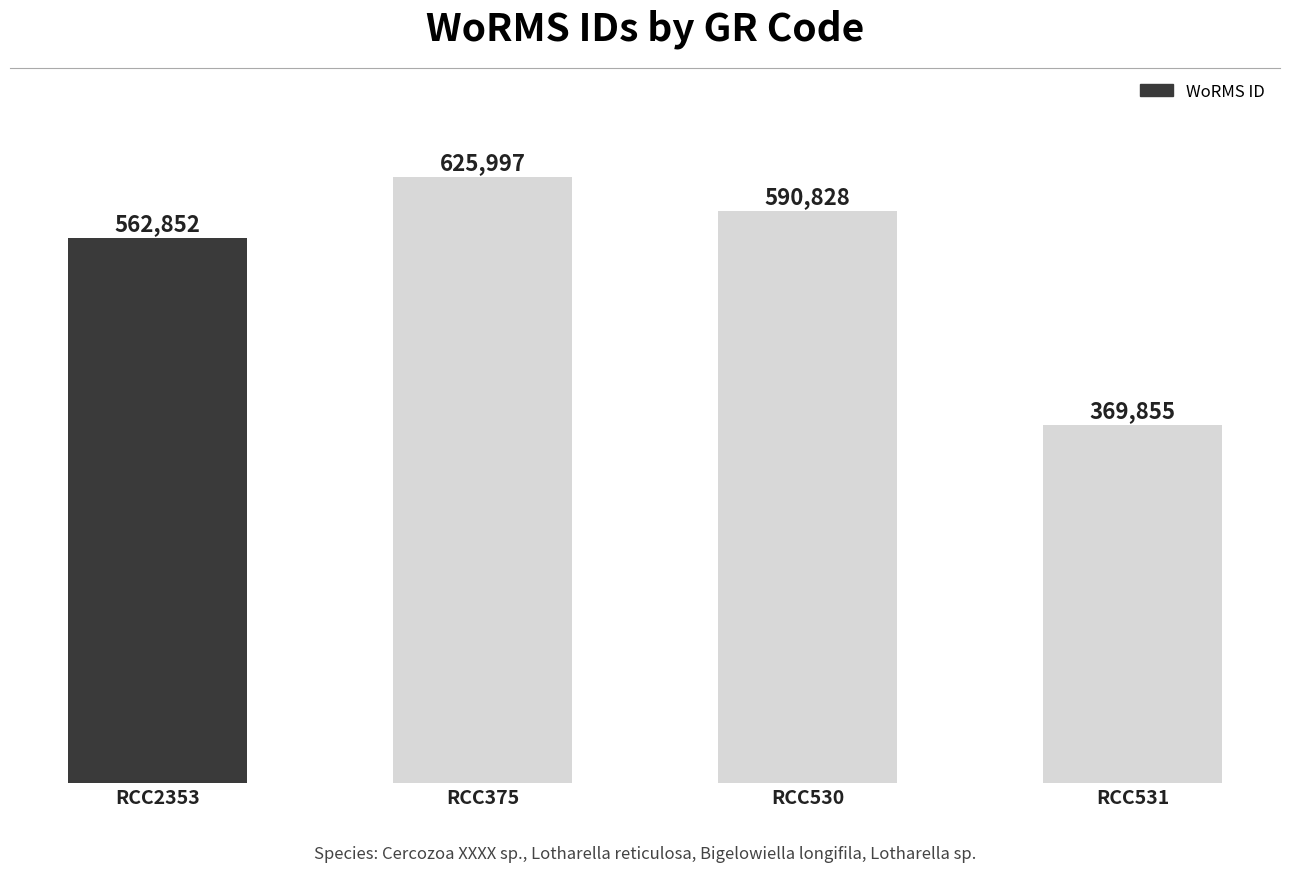

Reading left to right, transcribe all the data shown in this chart.

RCC2353=562852	RCC375=625997	RCC530=590828	RCC531=369855